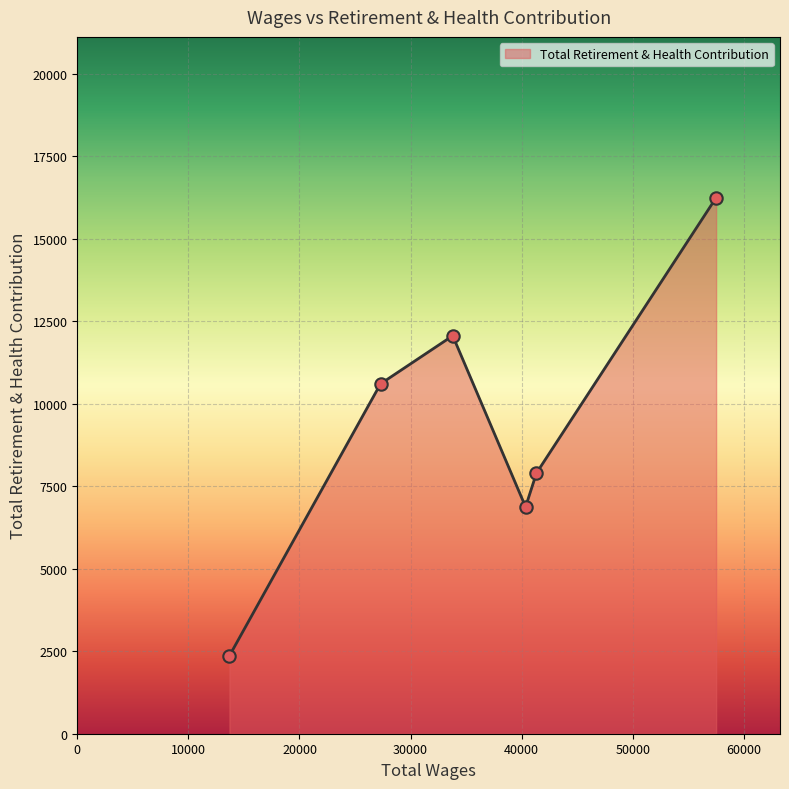

How many interior local peaks (higher than both neighbors) does the data have?

1